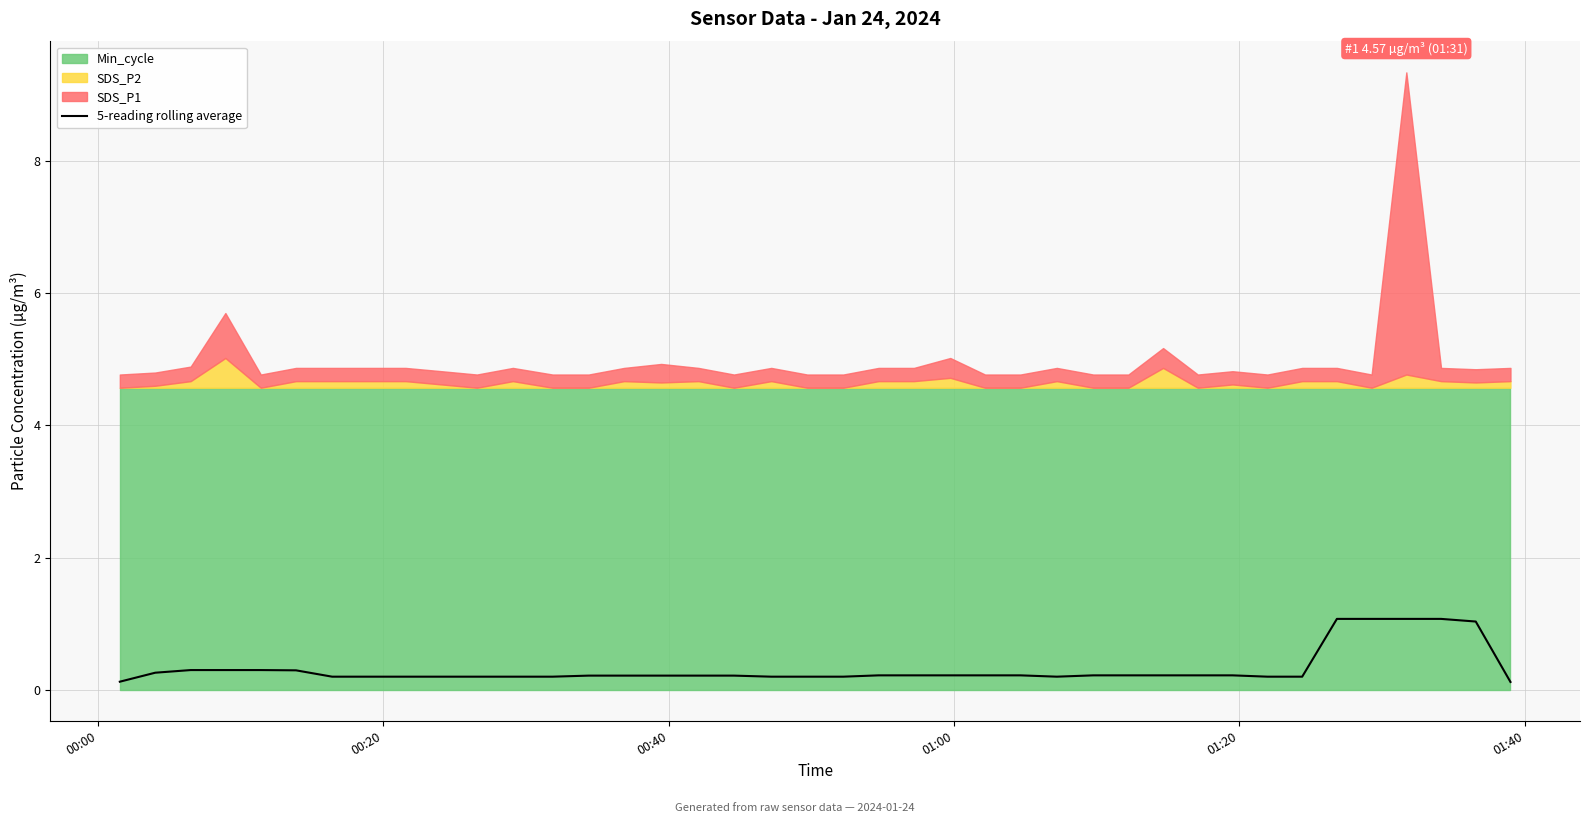

The value at 20 is 0.2. True or false?

True